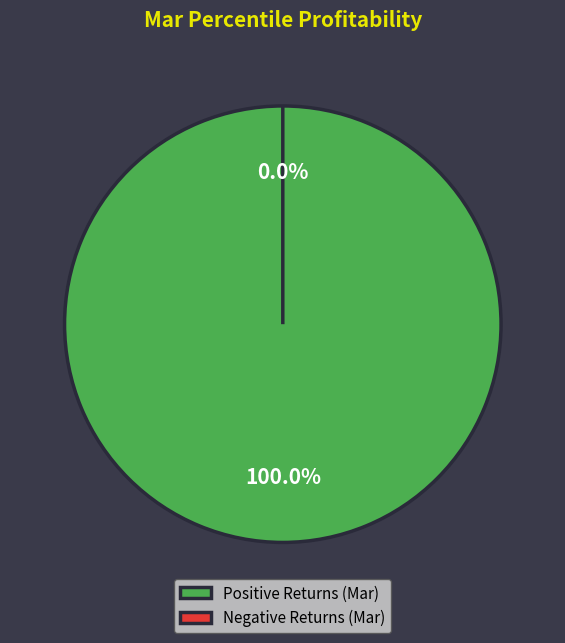

Is there any slice that represents more than half of the pie?

No